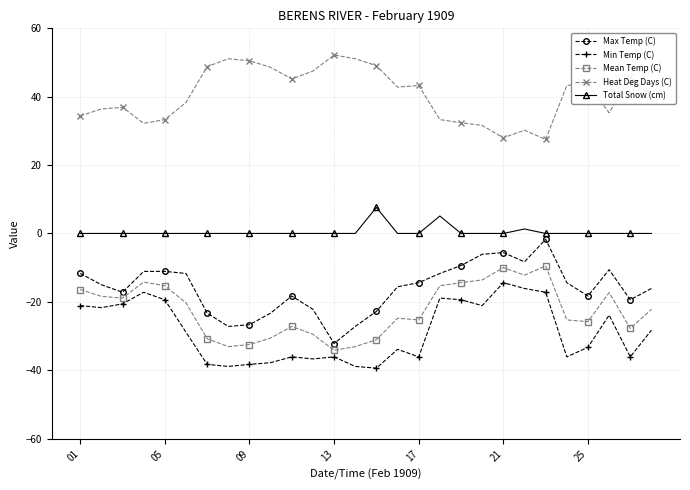

What is the value of the Min Temp (C) point at the 2nd from the left?

-21.7